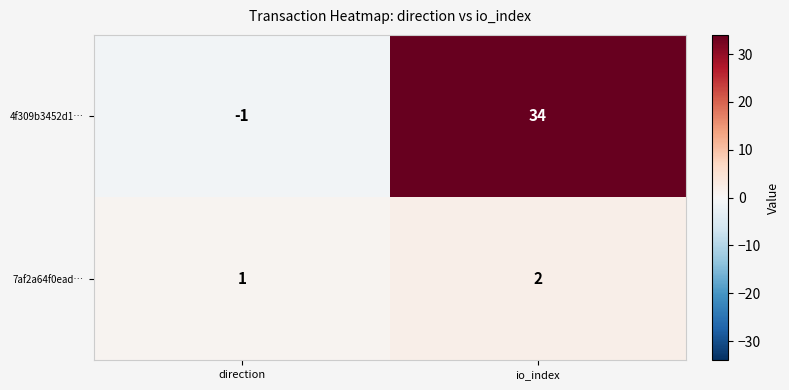

Reading right to left, what are all the values shown in this chart?

4f309b3452d1…: io_index=34	direction=-1
7af2a64f0ead…: io_index=2	direction=1